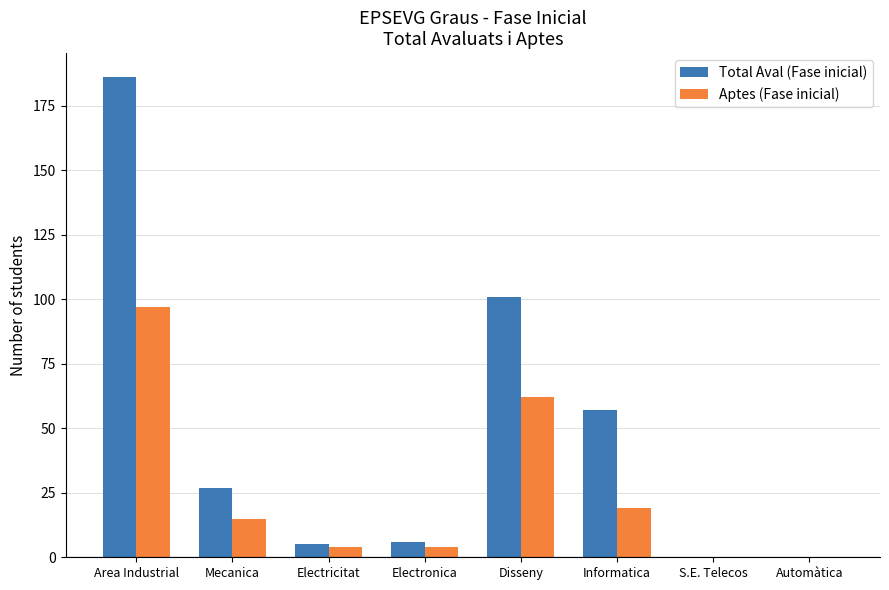

What value does the Total Aval (Fase inicial) series have at Electricitat, to the nearest 5?

5